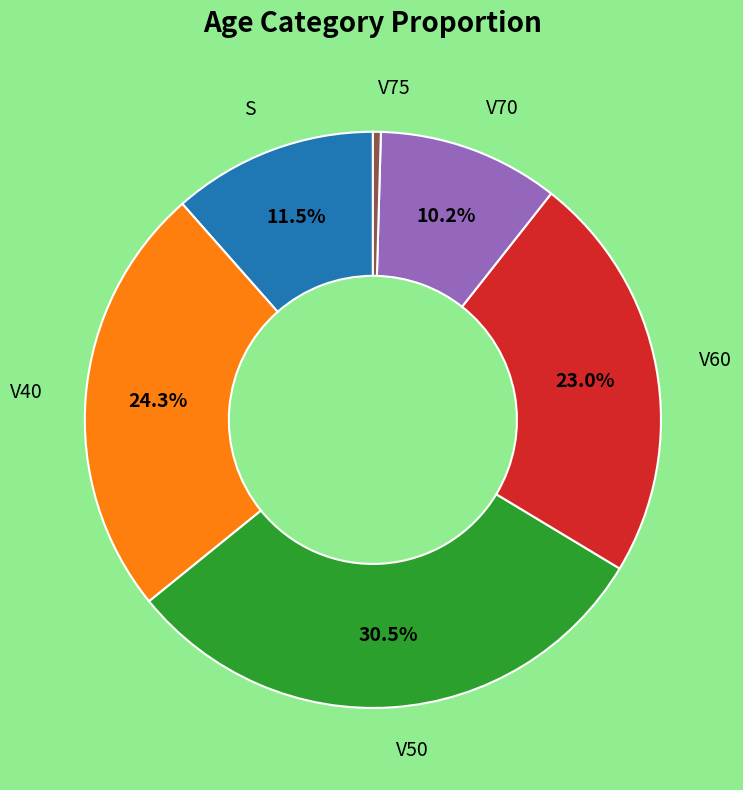

Between V75 and V70, which is larger?

V70